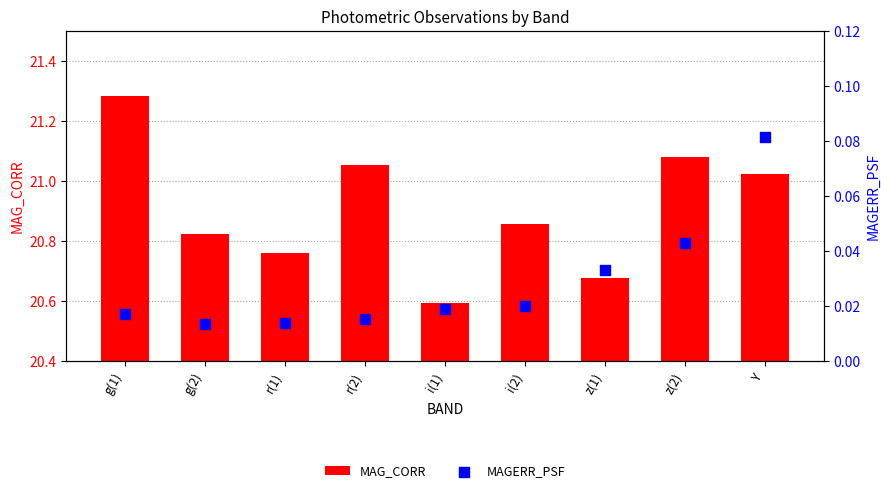

What are all the series names shown in the legend?

MAG_CORR, MAGERR_PSF